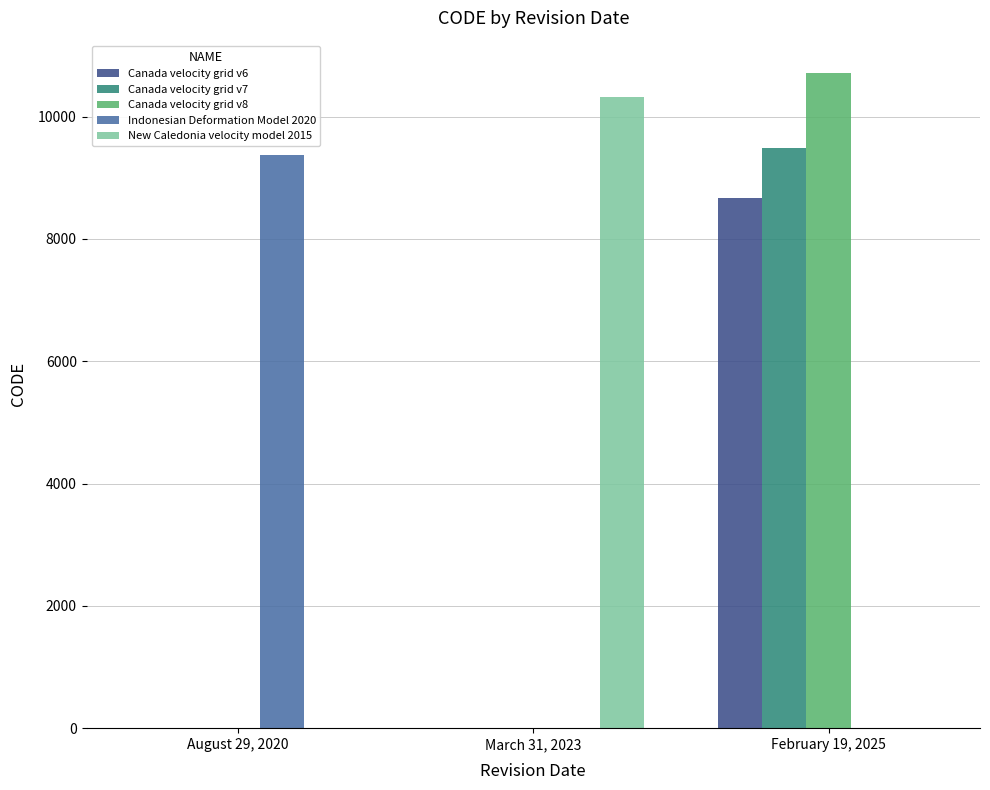

Which series changed the most between August 29, 2020 and February 19, 2025?

Canada velocity grid v8